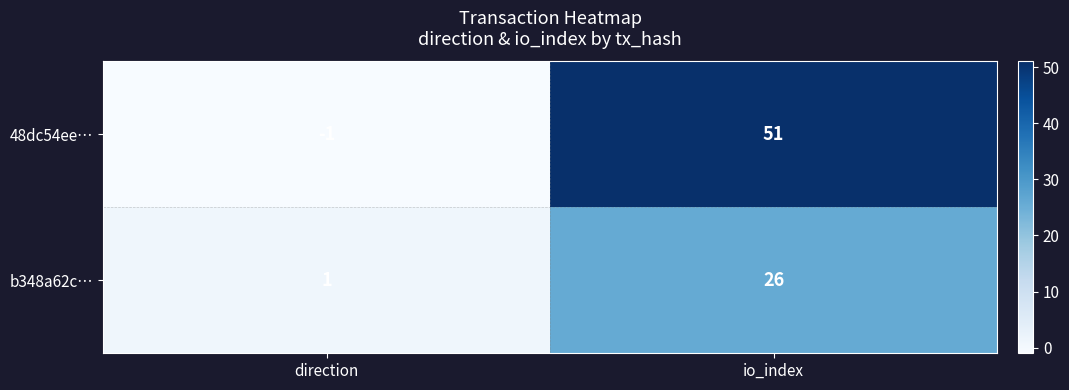

What is the sum of all b348a62c… values?

27